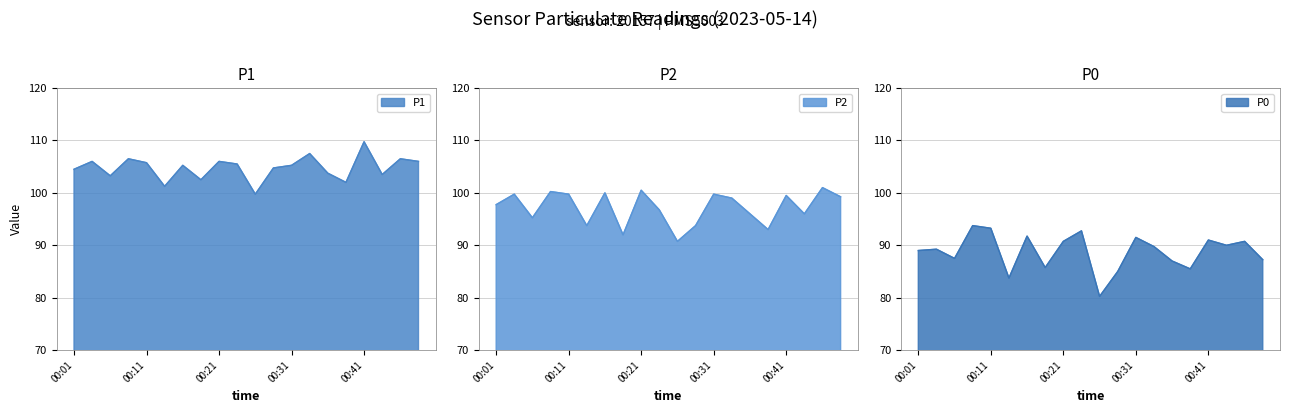

True or false: P0 and P1 intersect in this chart.

False